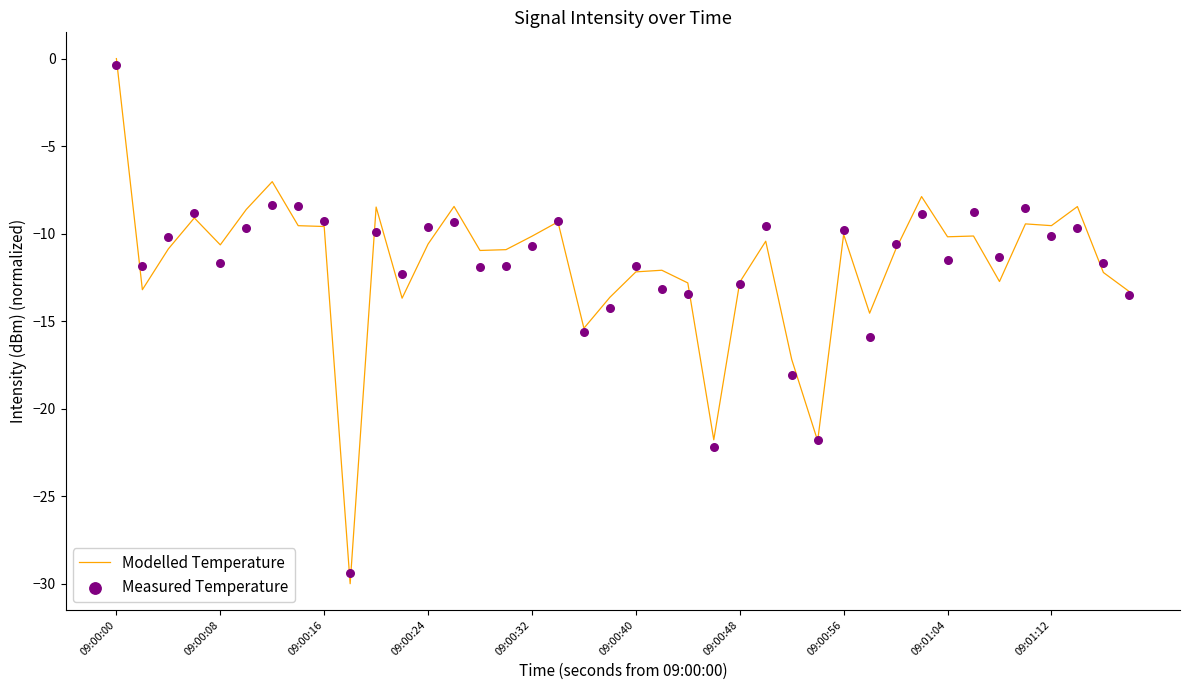

At which category is the sum across all series the highest?

09:00:00